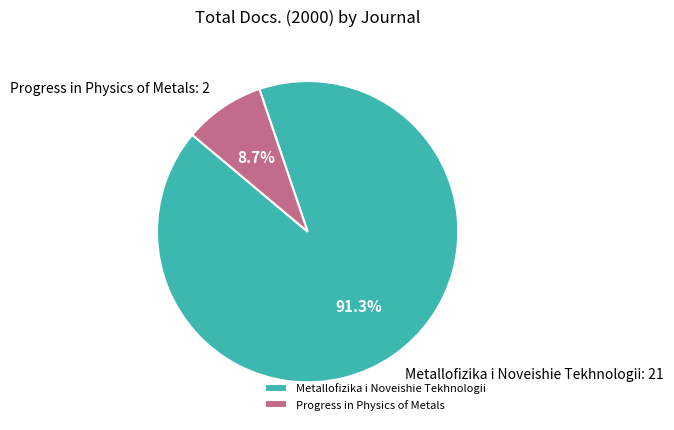

Which category has the biggest portion of the pie?

Metallofizika i Noveishie Tekhnologii